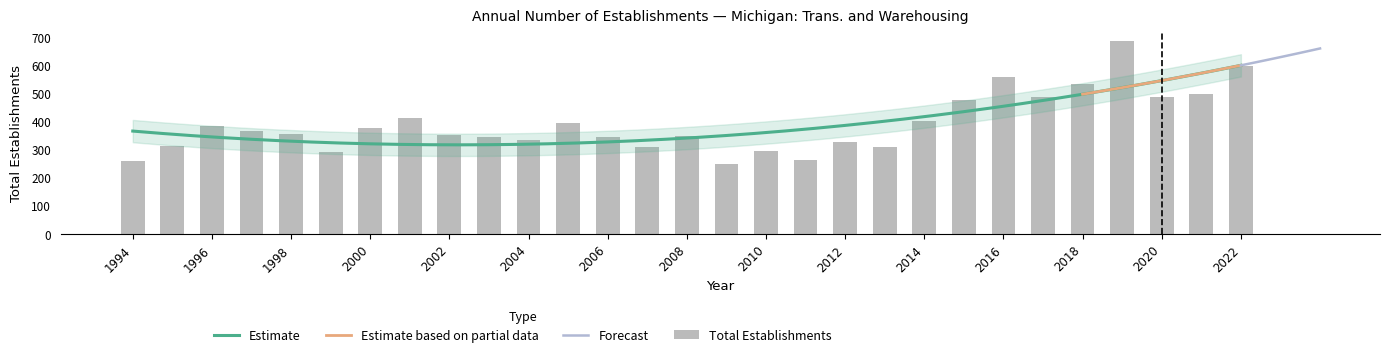

Which category has the highest value across all series?

2019